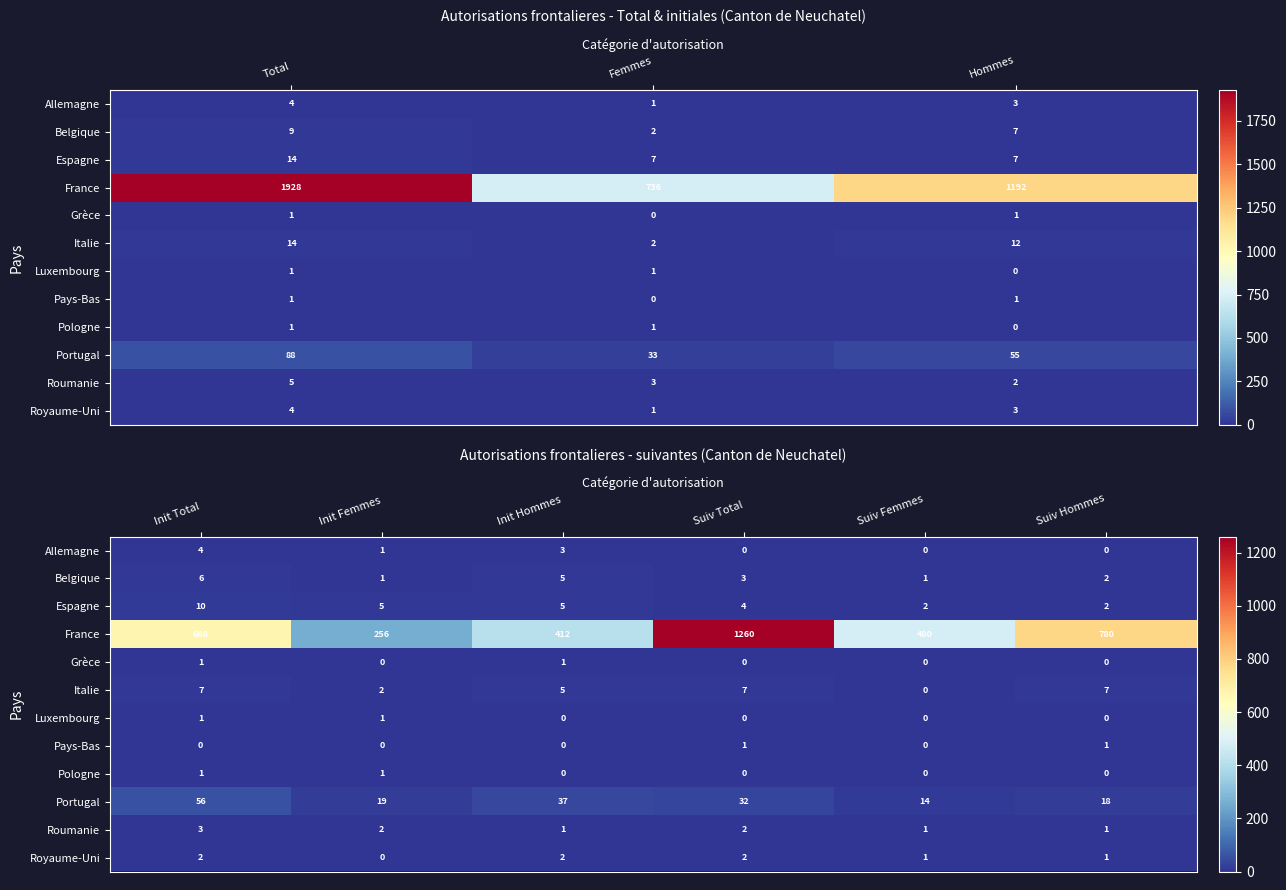

What is the difference between the maximum and second lowest values in the Royaume-Uni series?

1